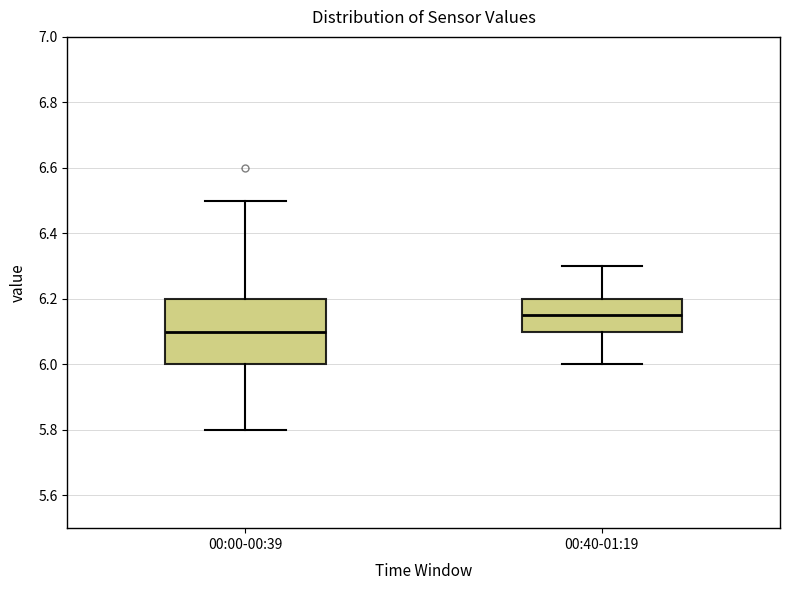

Comparing the boxes themselves (not the whiskers), which one is the tallest?

00:00-00:39